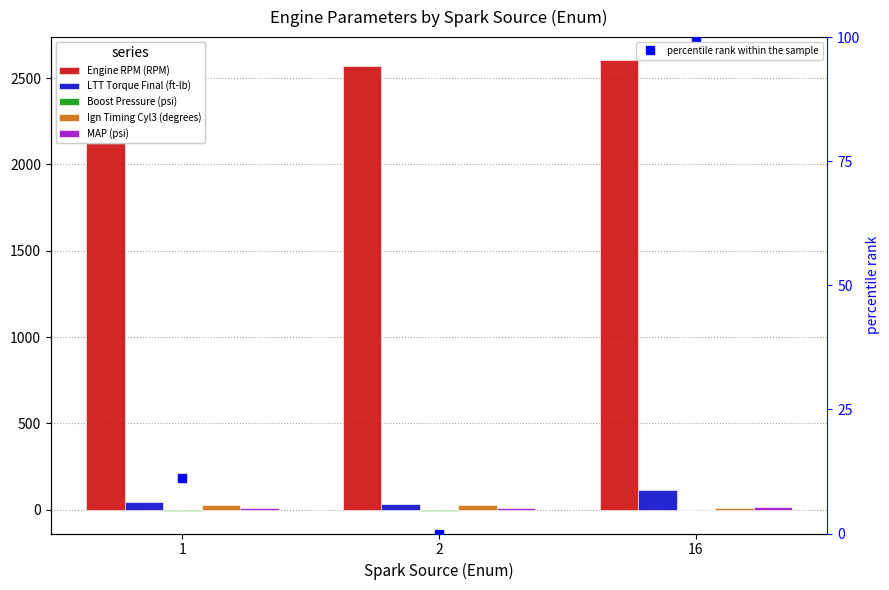

What is the sum of the Boost Pressure (psi) values at 1 and 16?

-5.8